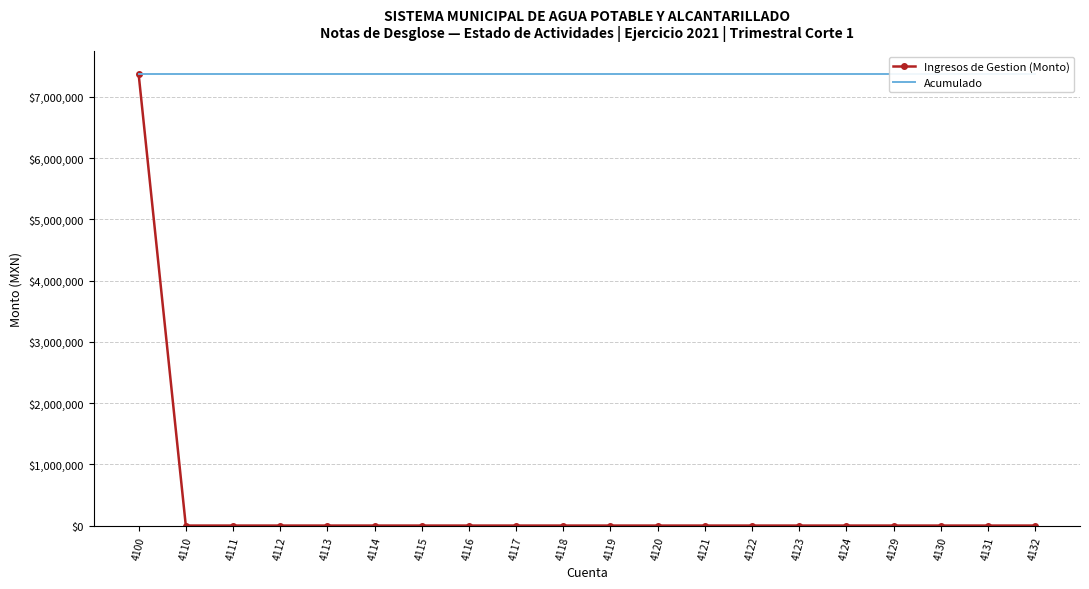

Rank the series at 4122 from lowest to highest value.

Ingresos de Gestion (Monto), Acumulado